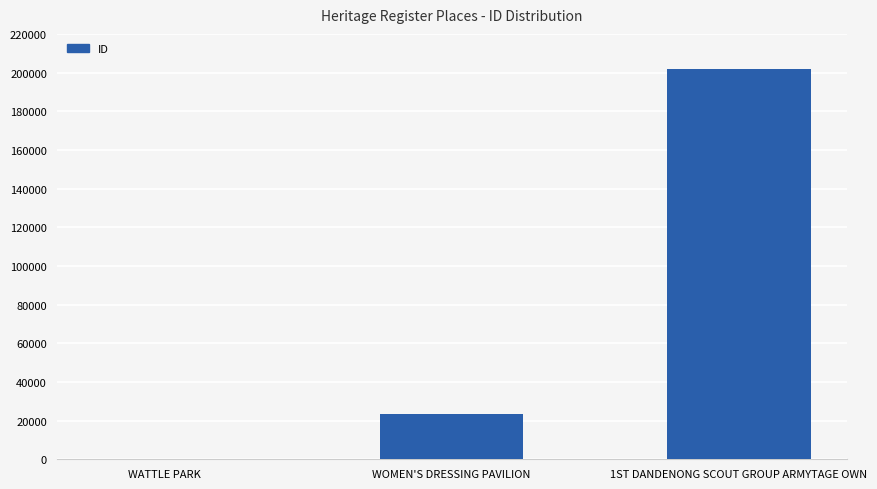

How many categories are shown in the chart?

3